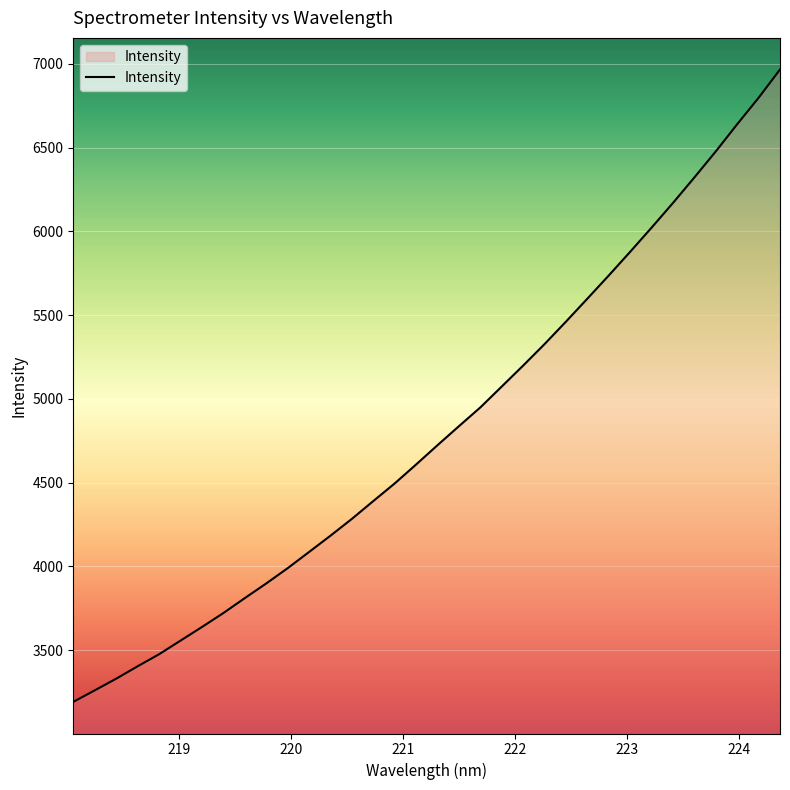

What is the sum of all values?

163509.9